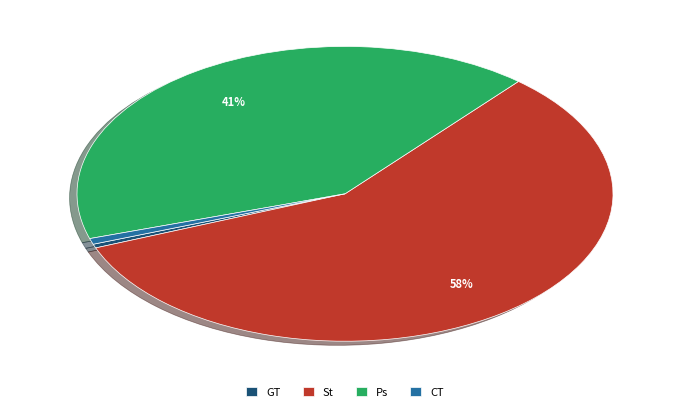

True or false: CT accounts for 1% of the total.

True